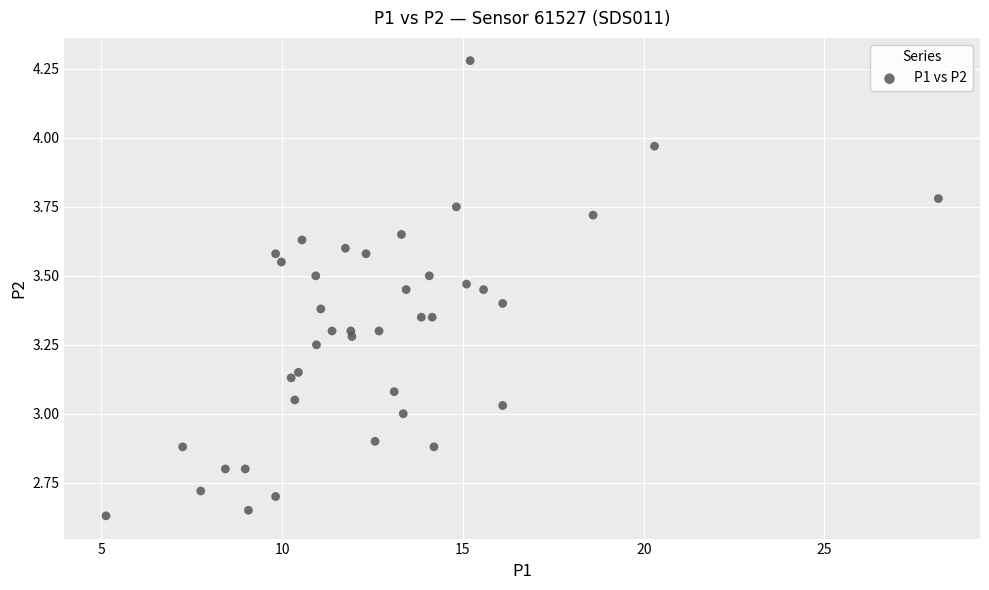

What is the range of X values (max minus min)?

23.0